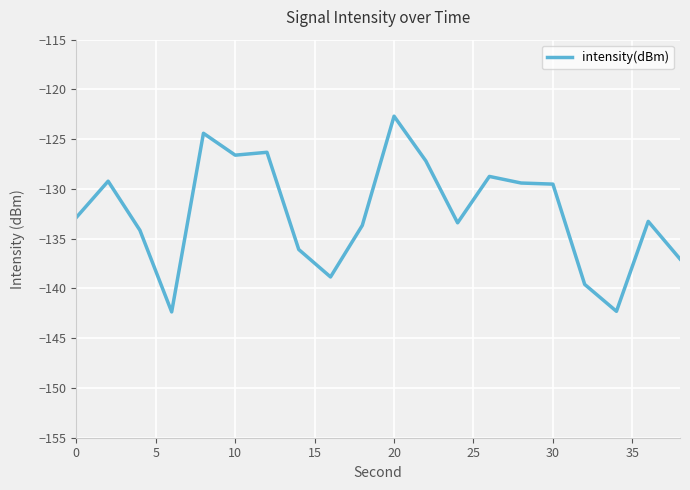

What is the maximum value shown in the chart?

-122.7